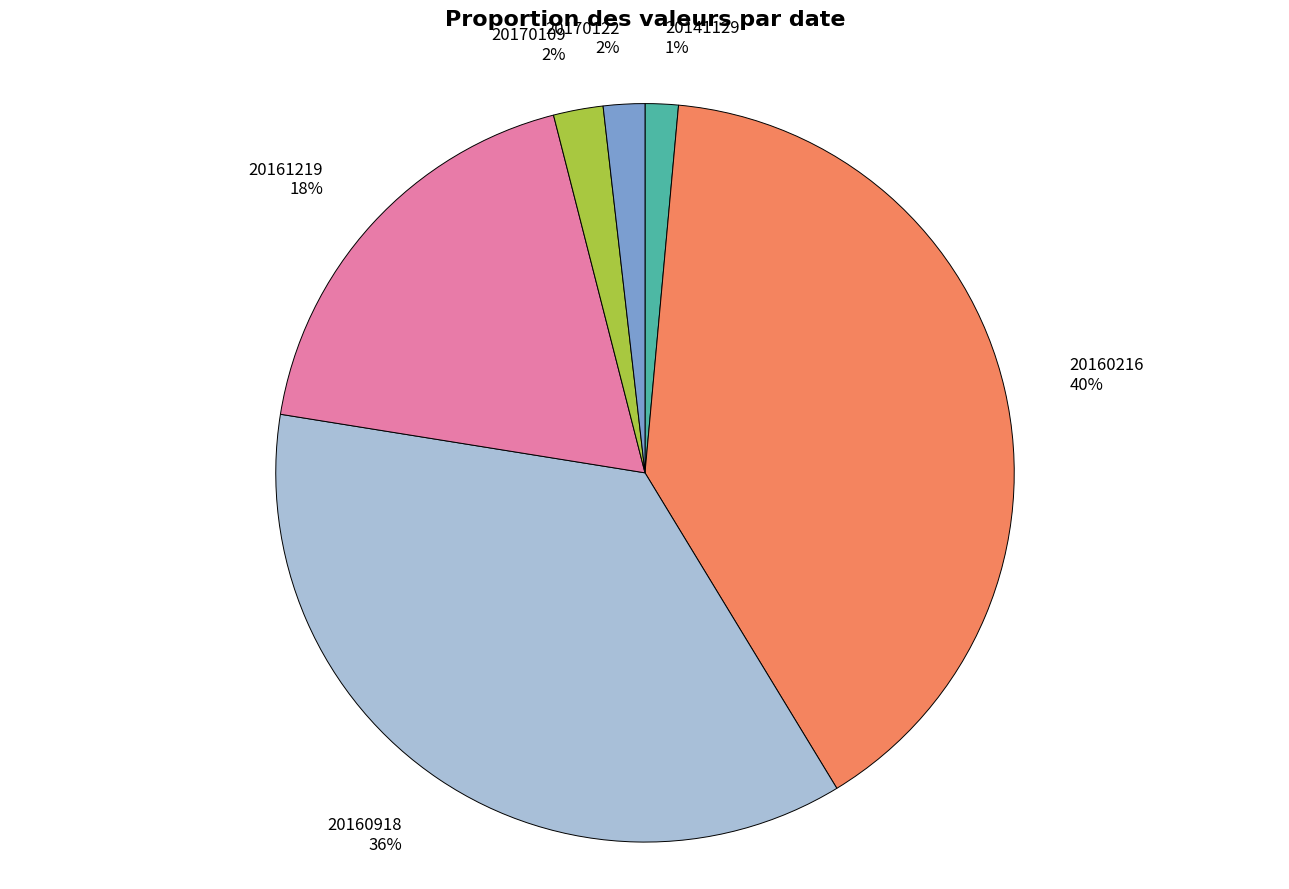

Is the sum of 20170109 2% and 20141129 1% greater than half?

No